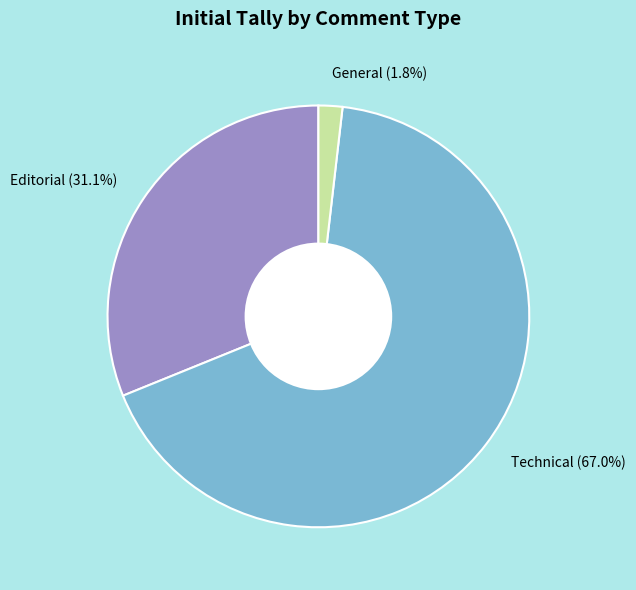

What is the smallest slice in the pie chart?

General